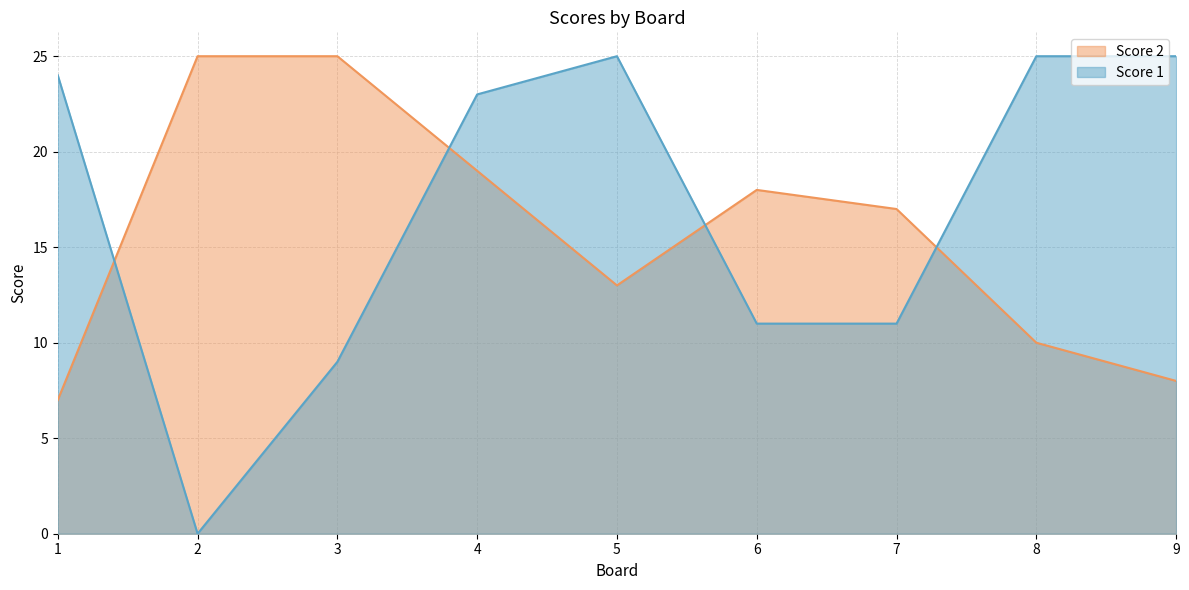

Where do Score 2 and Score 1 first cross each other?

1 and 2